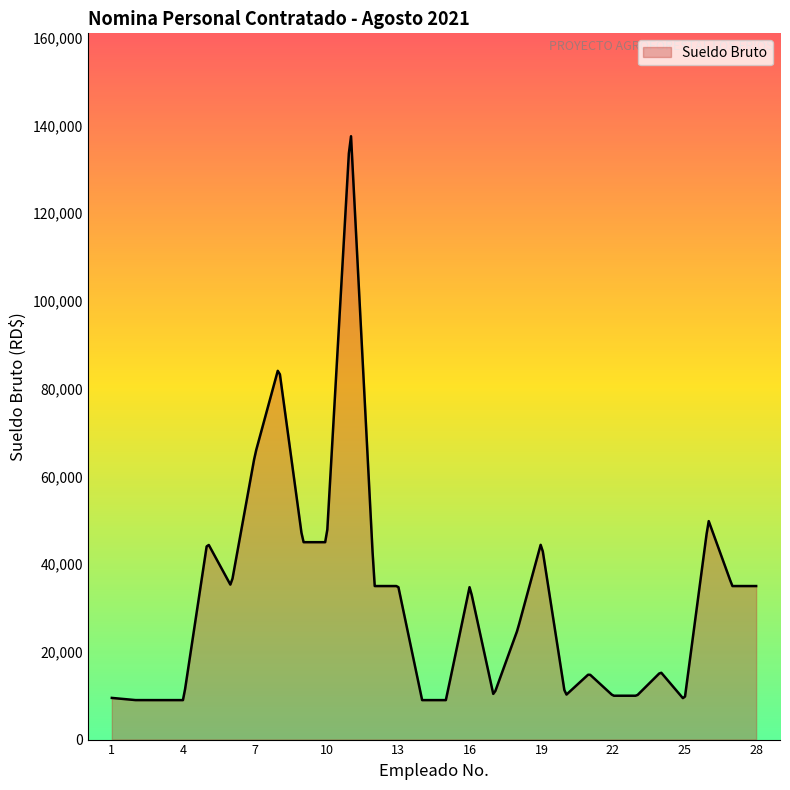

What is the minimum value shown in the chart?

9000.0